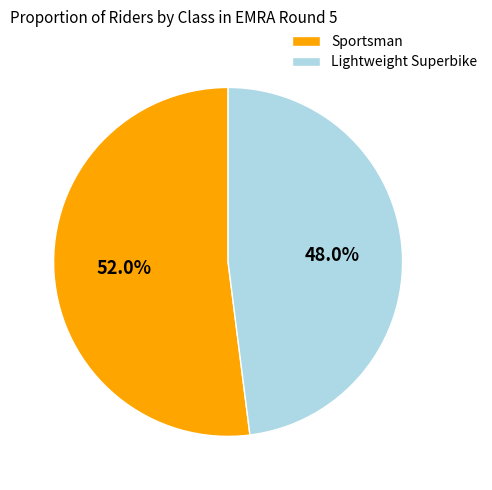

What percentage is the Lightweight Superbike slice, to the nearest percent?

48%